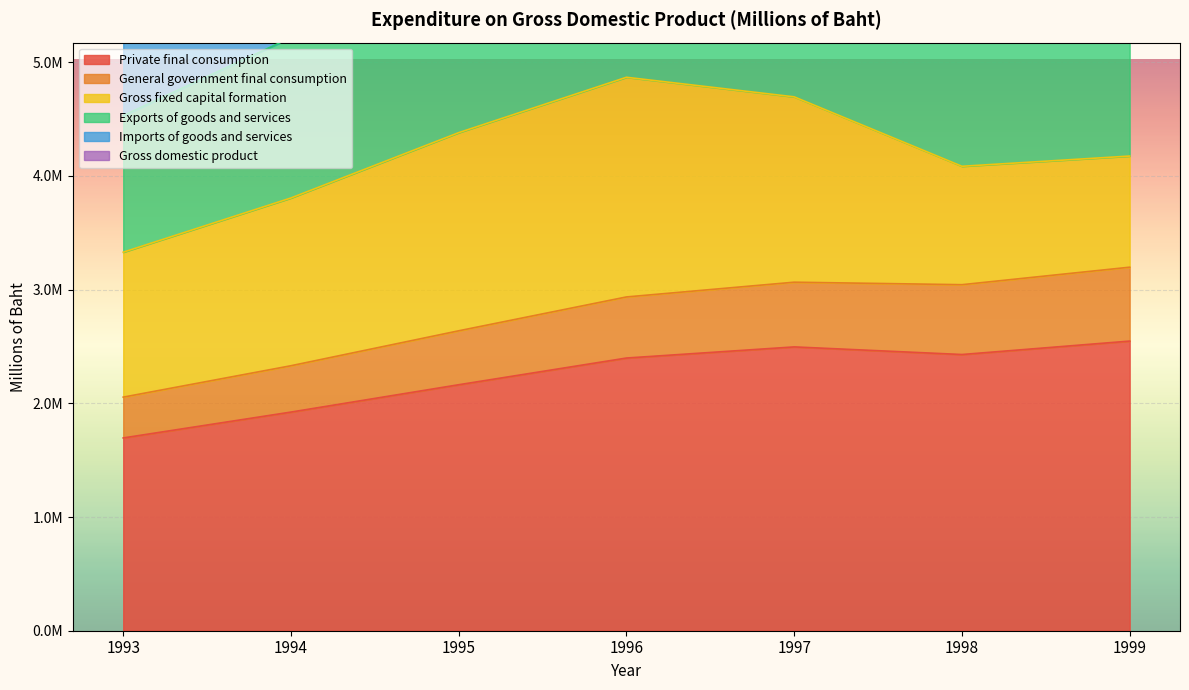

Count the number of categories in the chart.

7